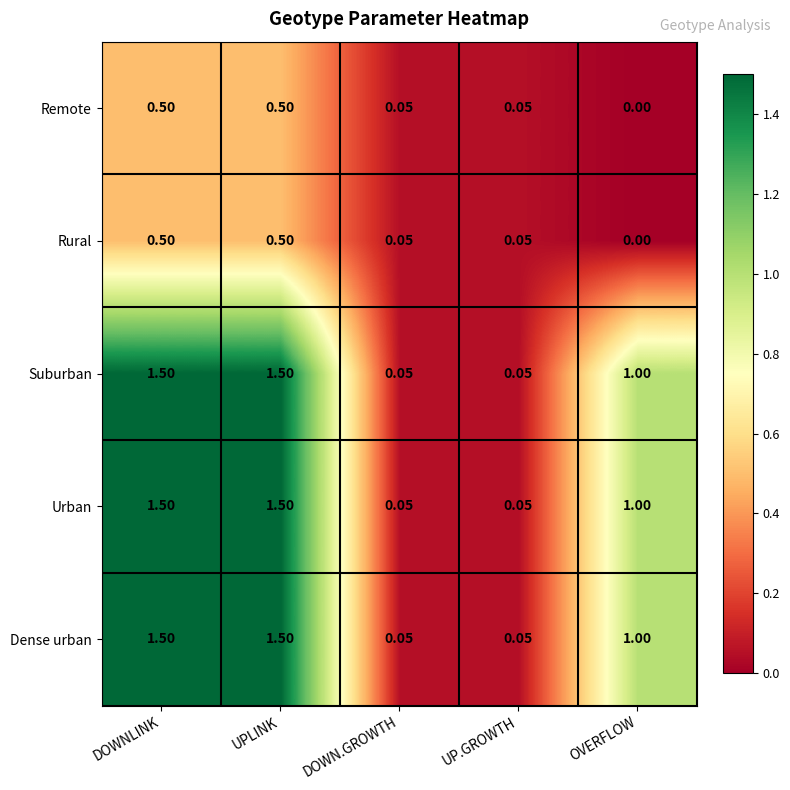

At which category does the chart reach its minimum across all series?

OVERFLOW